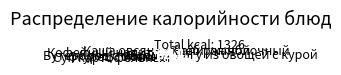

Is the sum of Яблоко and Суп картофельный greater than half?

No